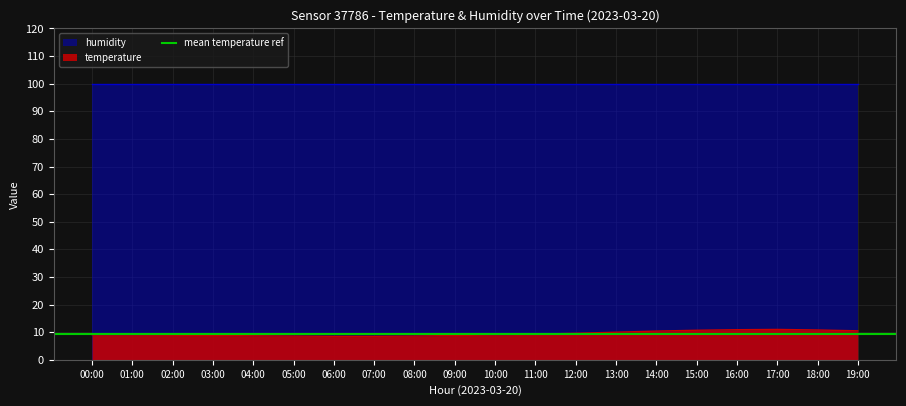

Reading right to left, what are all the values shown in this chart?

10.5	10.8	11.0	10.9	10.7	10.4	10.0	9.6	9.3	9.0	8.8	8.6	8.5	8.5	8.6	8.7	8.8	8.9	9.0	9.1